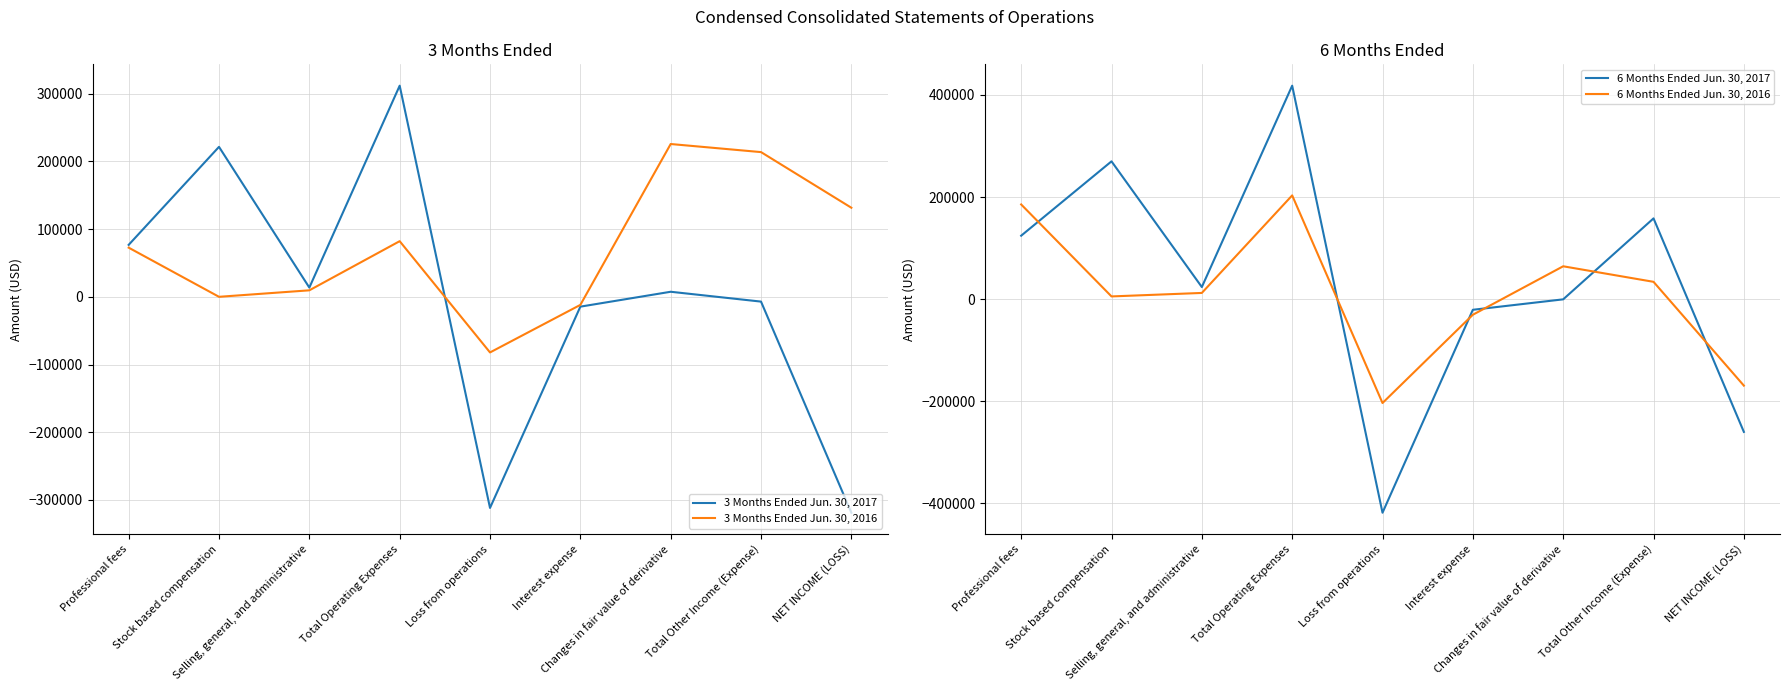

Read the 6 Months Ended Jun. 30, 2017 value at NET INCOME (LOSS).

-259889